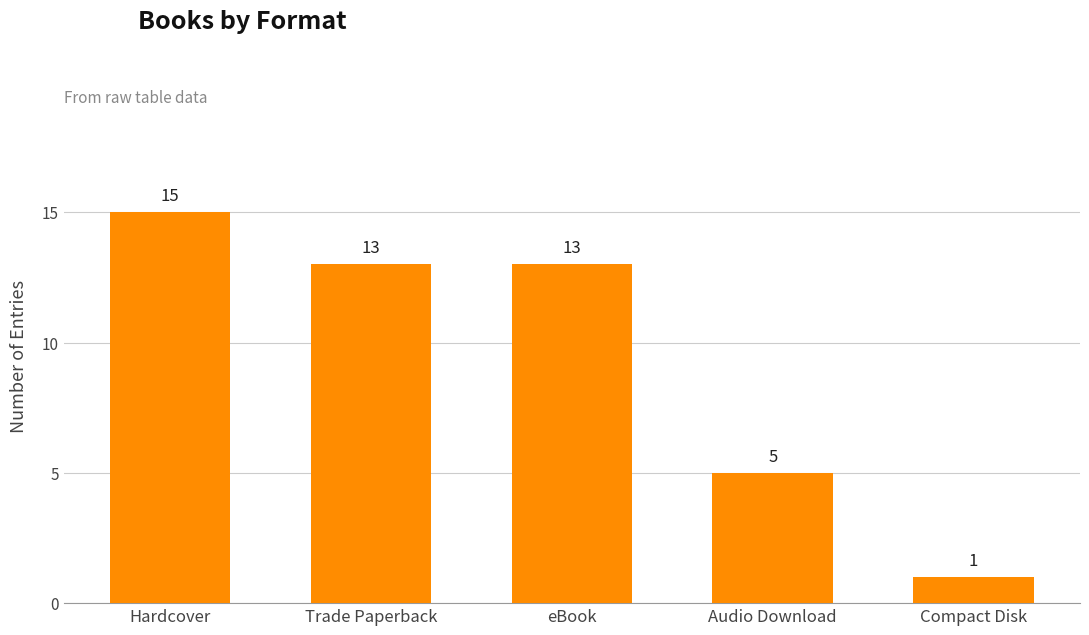

What is the maximum value shown in the chart?

15